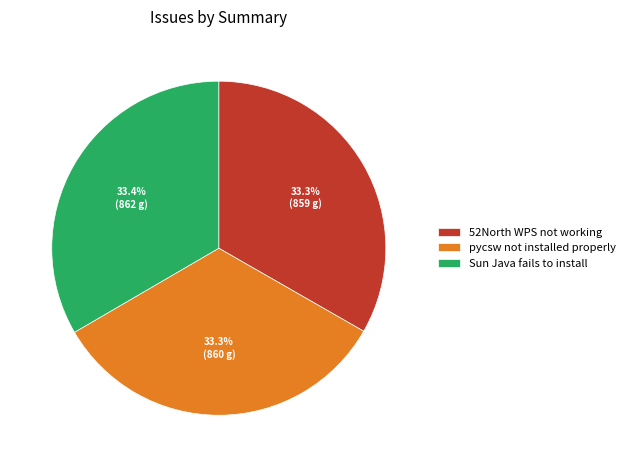

Does pycsw not installed properly represent more than half of the total?

No